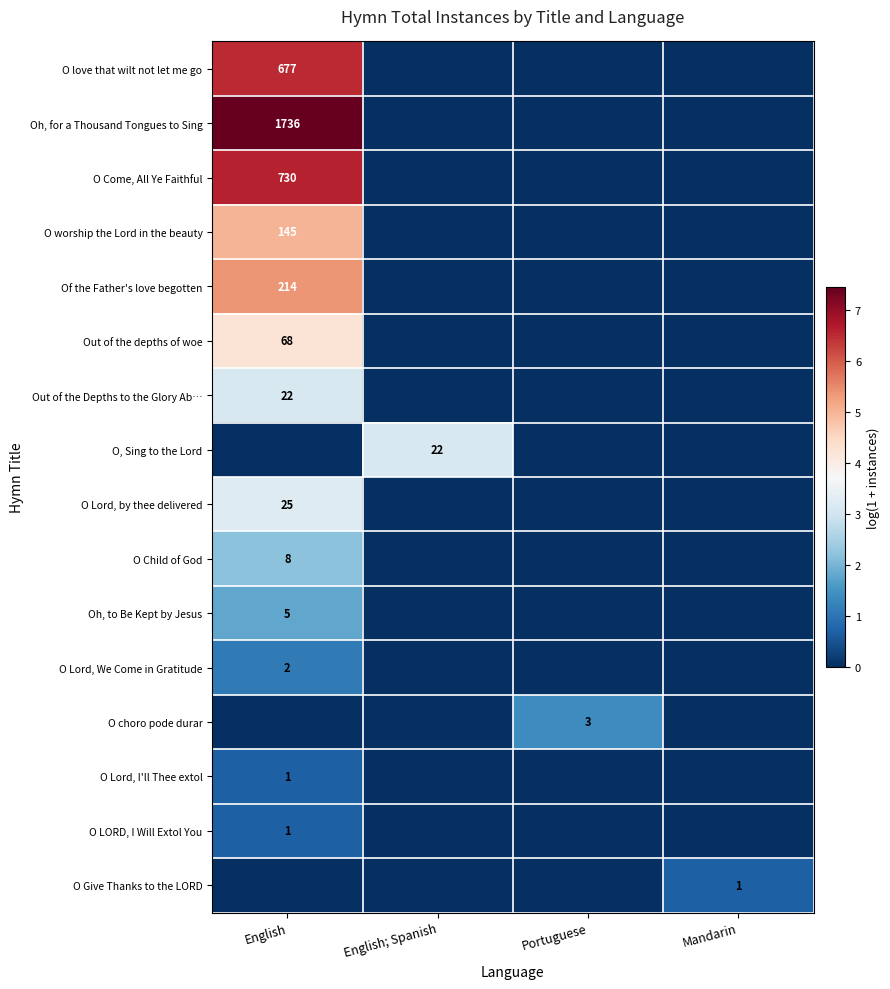

True or false: O worship the Lord in the beauty has a value of 145 at English.

True